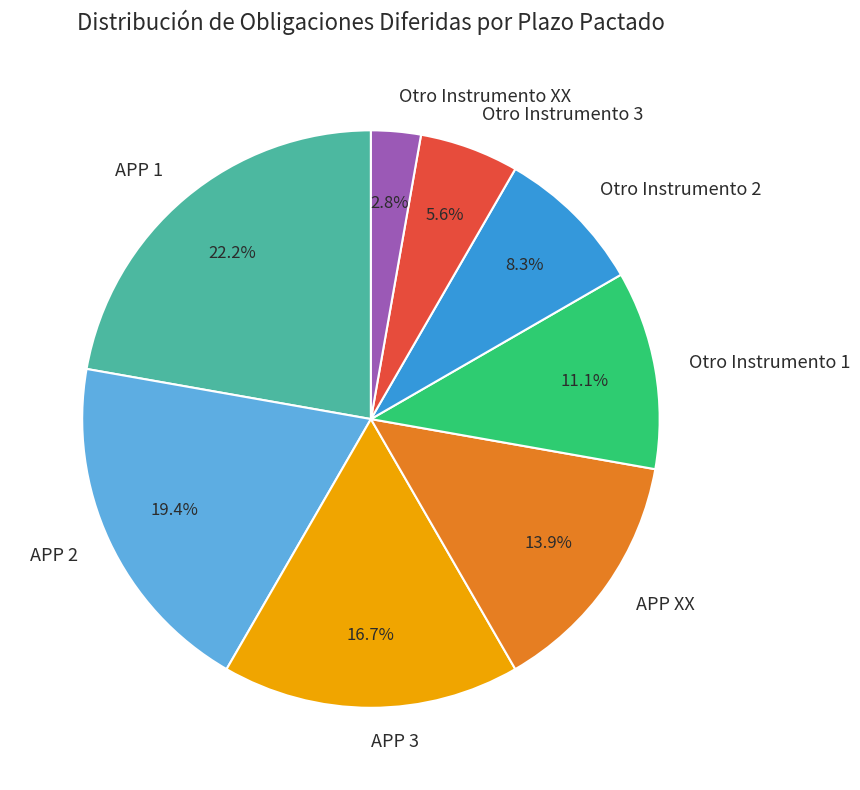

Count the number of slices in the pie.

8